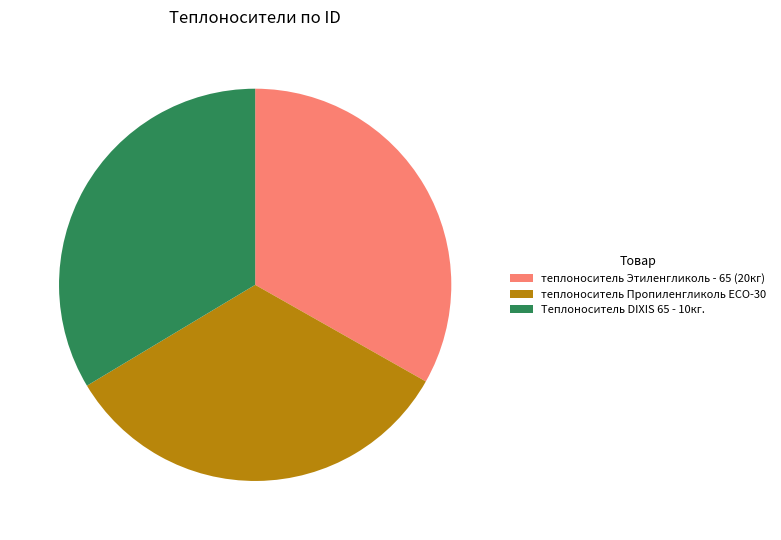

How many segments does this pie chart have?

3